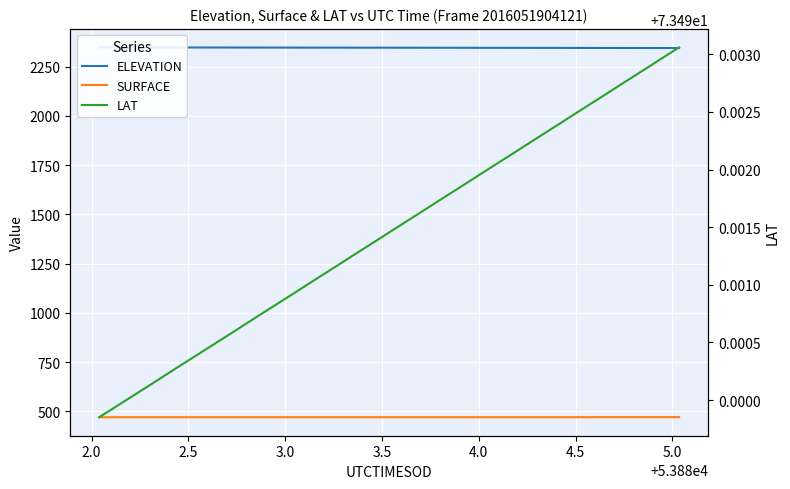

What is the difference between the maximum and minimum values in the ELEVATION series?

3.3